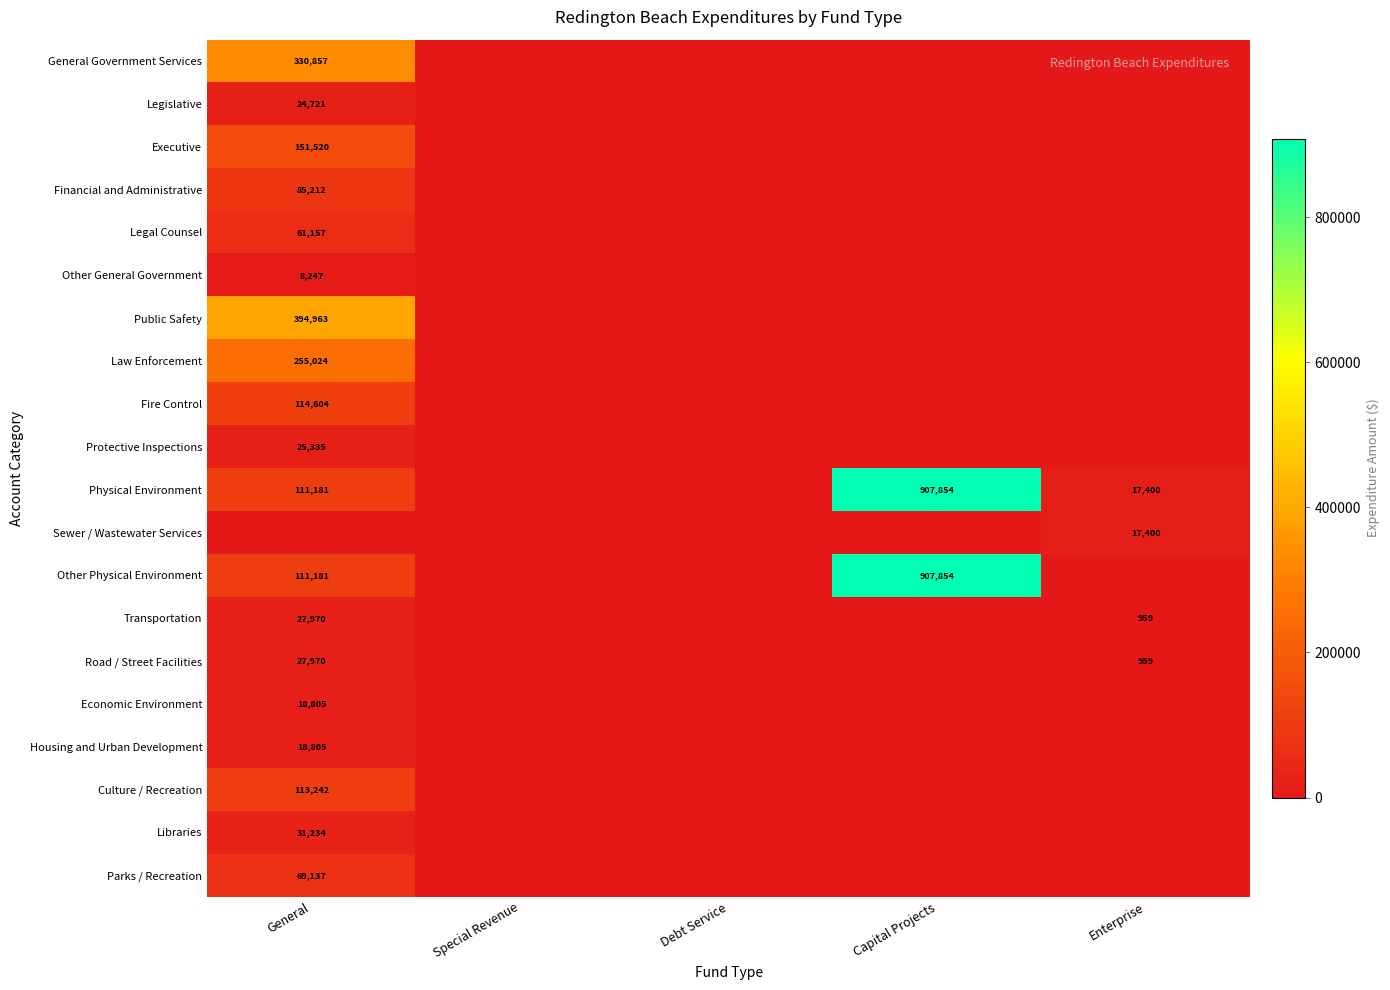

Which series has the widest spread of values?

Physical Environment